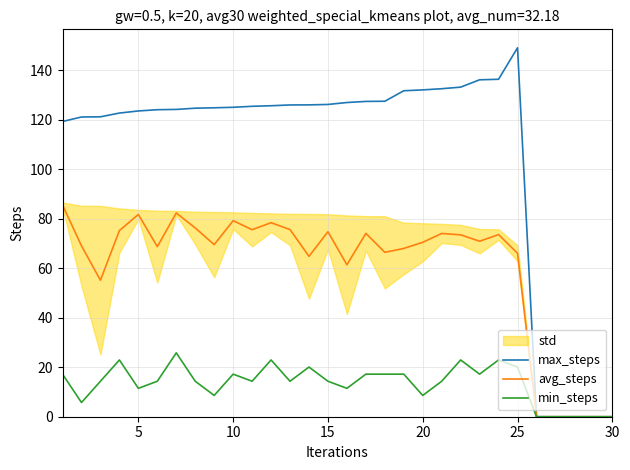

At how many categories does at least one series exceed 44?

25